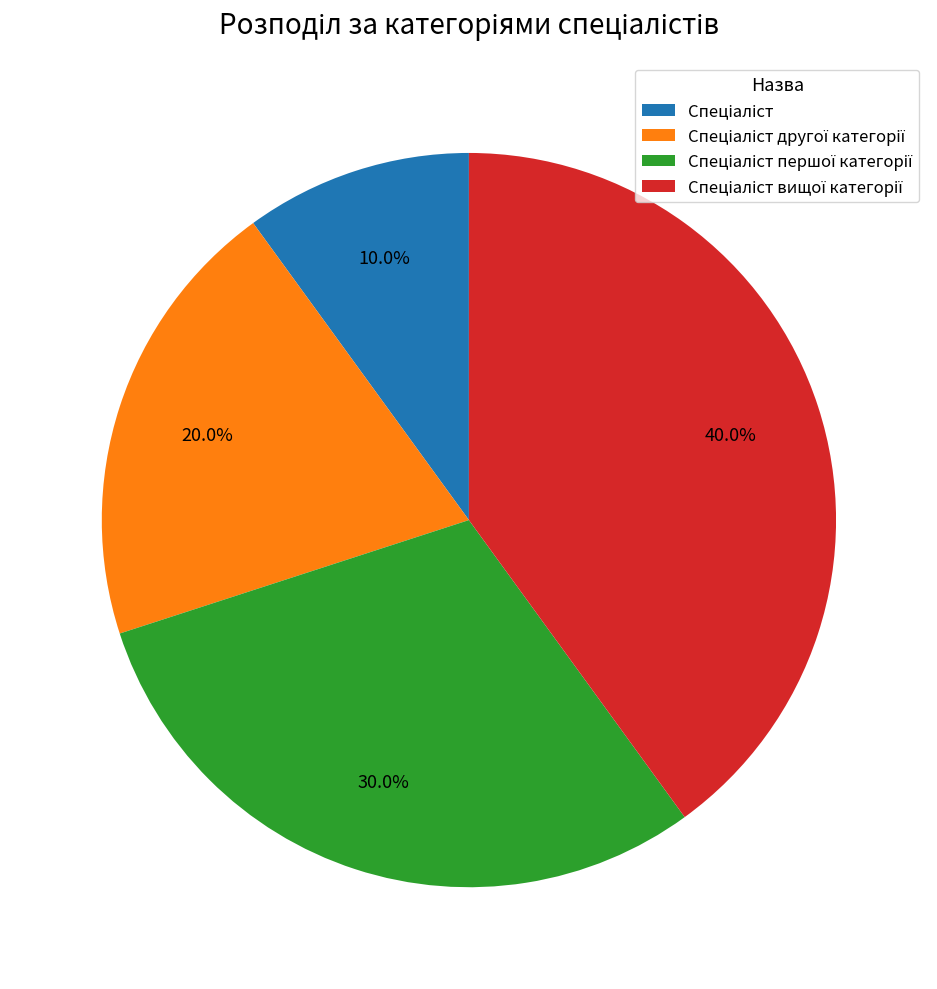

Does any single category account for the majority?

No